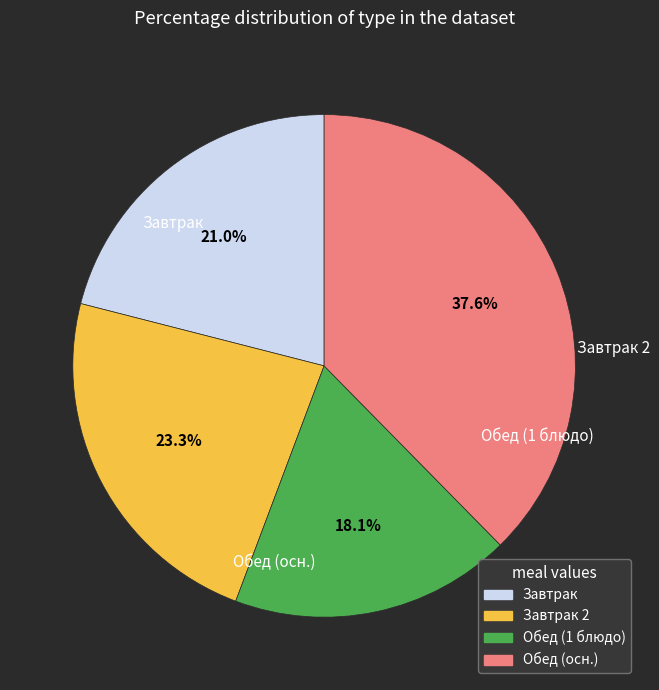

Is there a majority slice in this chart?

No